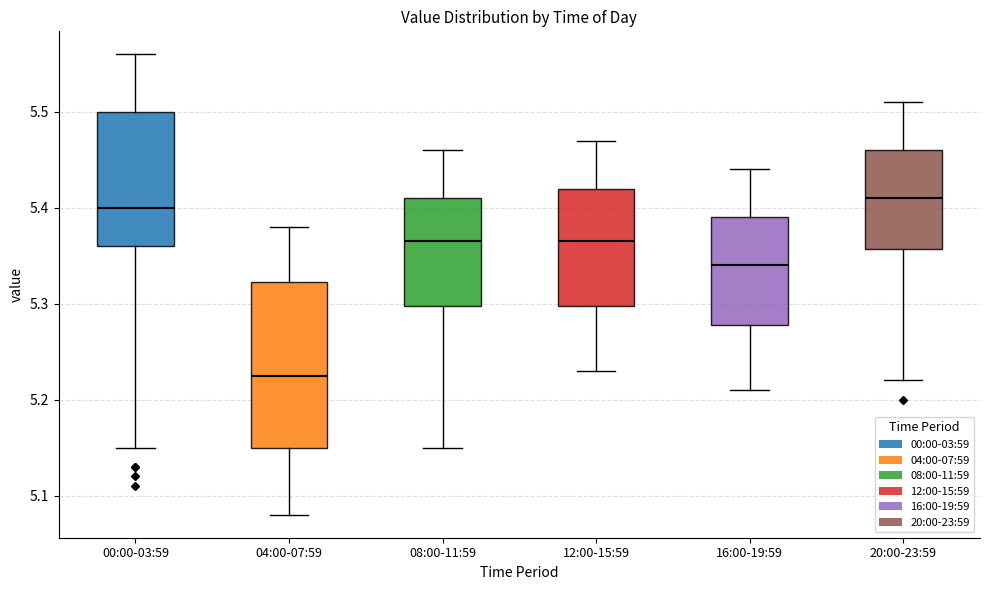

Reading left to right, read every box against the y-axis: the position of its median line, the range the box covers, and the ends of its whiskers. The values are not printed on the chart, so give them approximately, as read against the axis.

00:00-03:59: median 5.40, box 5.36 to 5.50, whiskers 5.15 to 5.56
04:00-07:59: median 5.23, box 5.15 to 5.32, whiskers 5.08 to 5.38
08:00-11:59: median 5.37, box 5.30 to 5.41, whiskers 5.15 to 5.46
12:00-15:59: median 5.37, box 5.30 to 5.42, whiskers 5.23 to 5.47
16:00-19:59: median 5.34, box 5.28 to 5.39, whiskers 5.21 to 5.44
20:00-23:59: median 5.41, box 5.36 to 5.46, whiskers 5.22 to 5.51